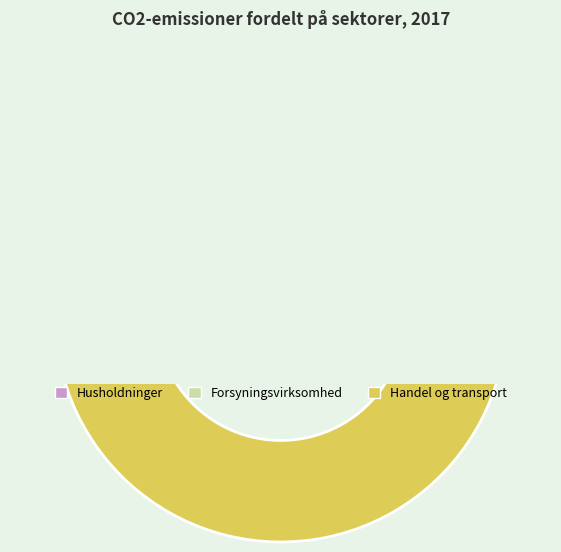

To the nearest percent, what is the average slice percentage?

33%